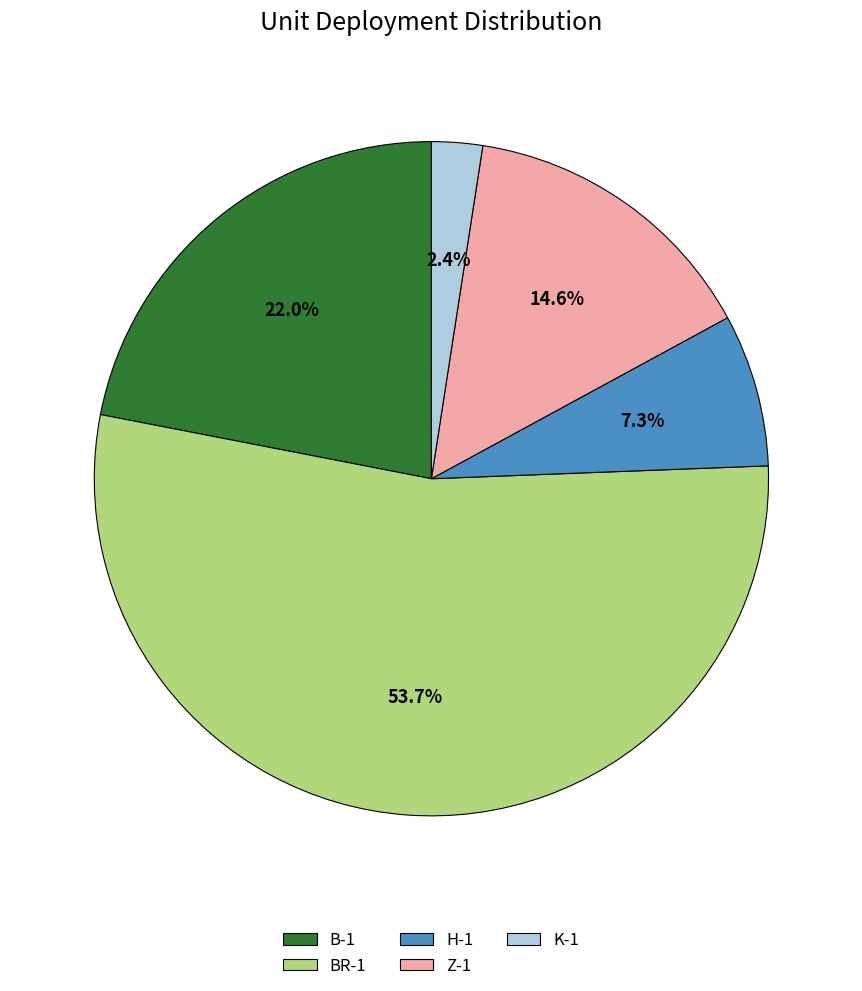

What portion of the pie excludes K-1?

97.6%